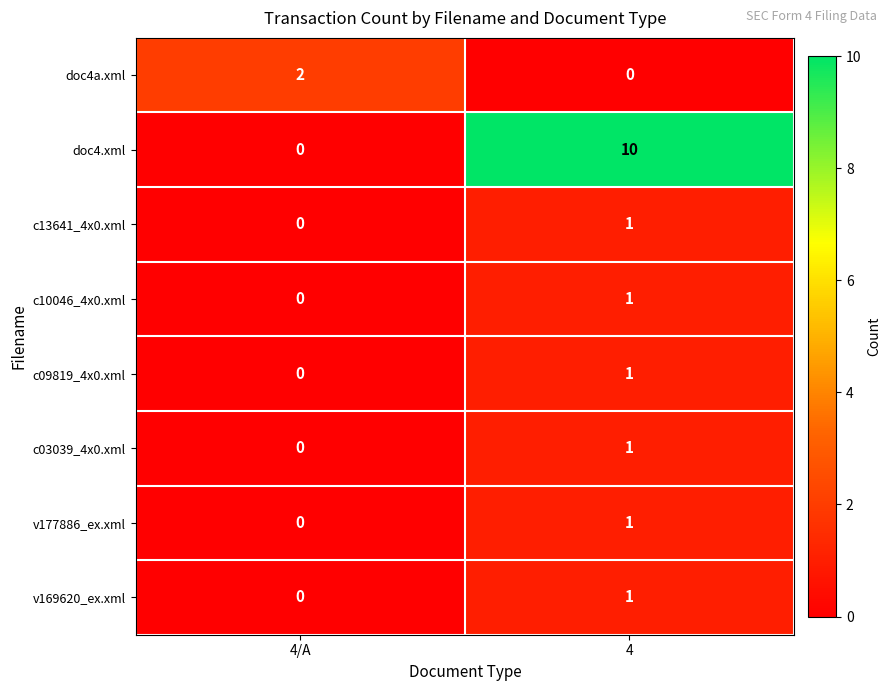

Which category has the lowest value in the v169620_ex.xml series?

4/A